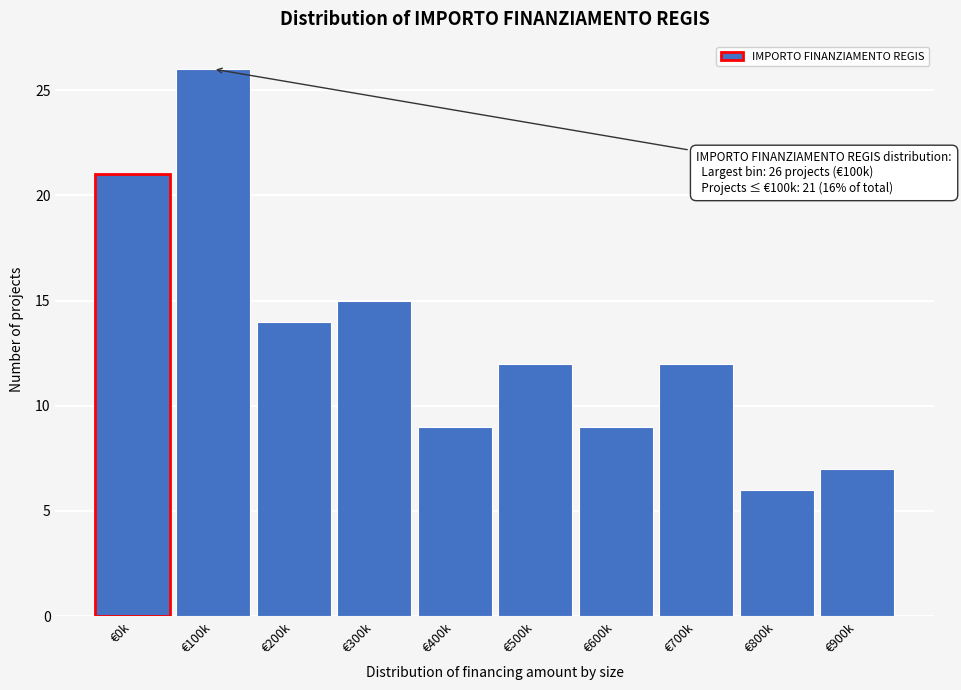

Reading left to right, extract all data points from this chart.

21	26	14	15	9	12	9	12	6	7